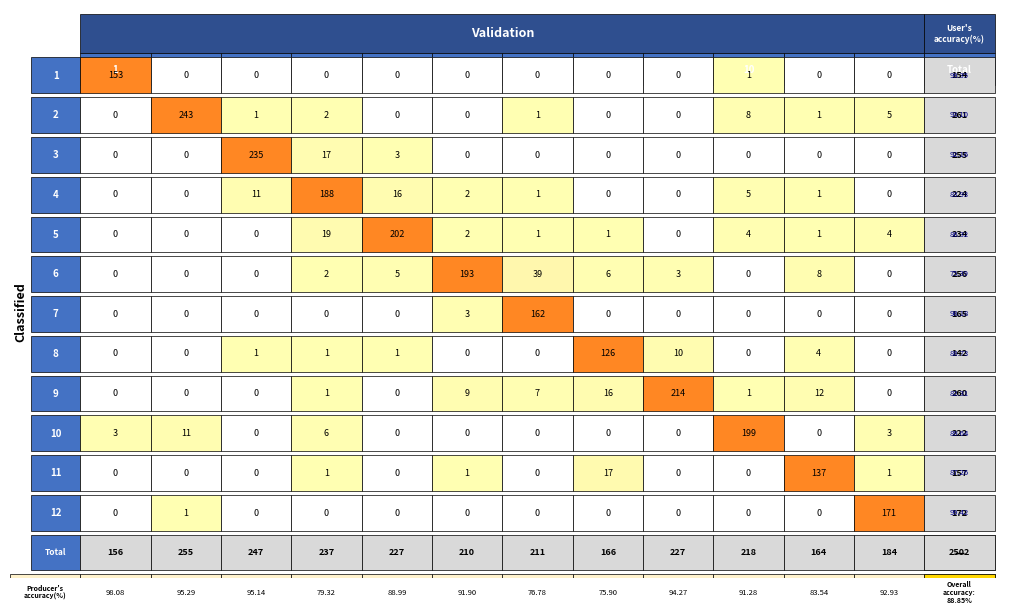

Which series has the largest range (max minus min)?

2